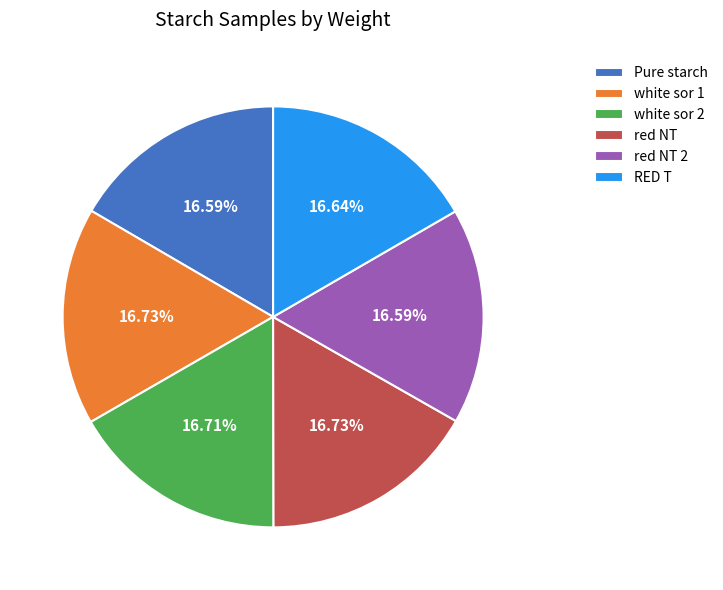

How many segments does this pie chart have?

6